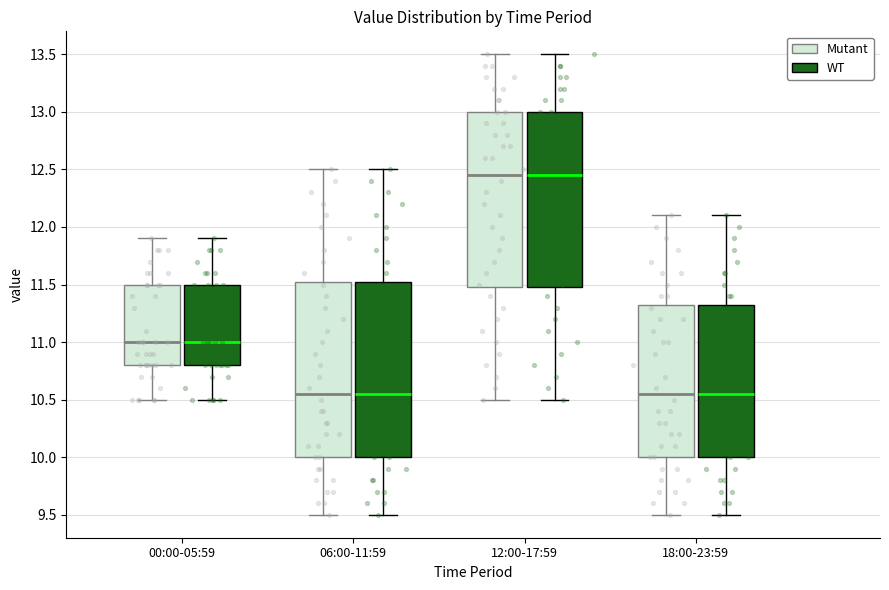

Where does the upper whisker of the box for 12:00-17:59 (Mutant) end on the y-axis? The values are not printed on the chart, so give them approximately, as read against the axis.

13.50